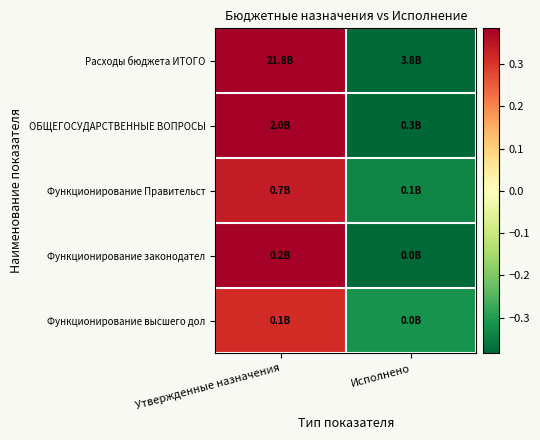

Between Утвержденные назначения and Исполнено, which is larger?

Утвержденные назначения